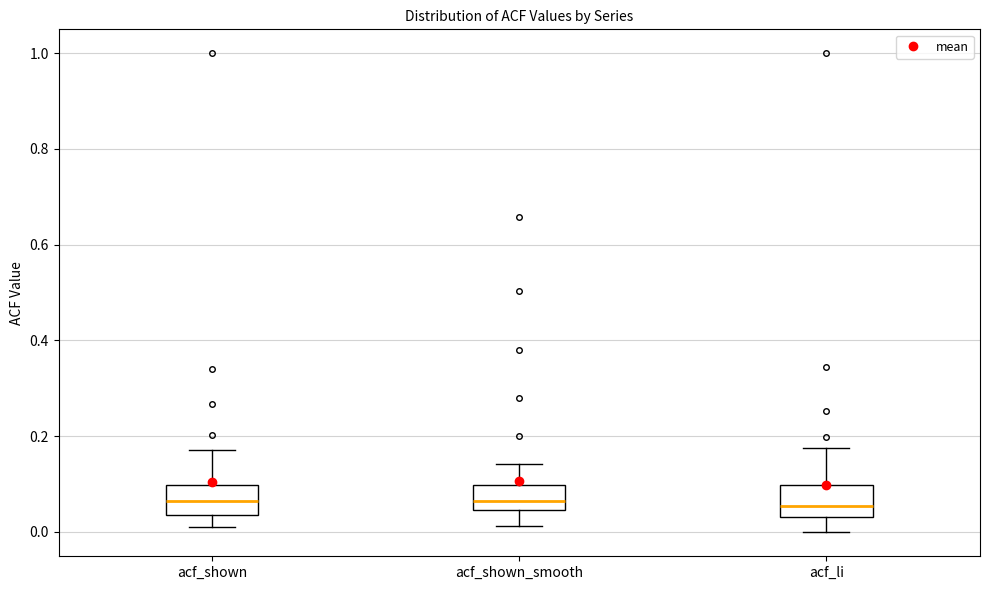

Where is the lower edge of the box for acf_li on the y-axis? The values are not printed on the chart, so give them approximately, as read against the axis.

0.04